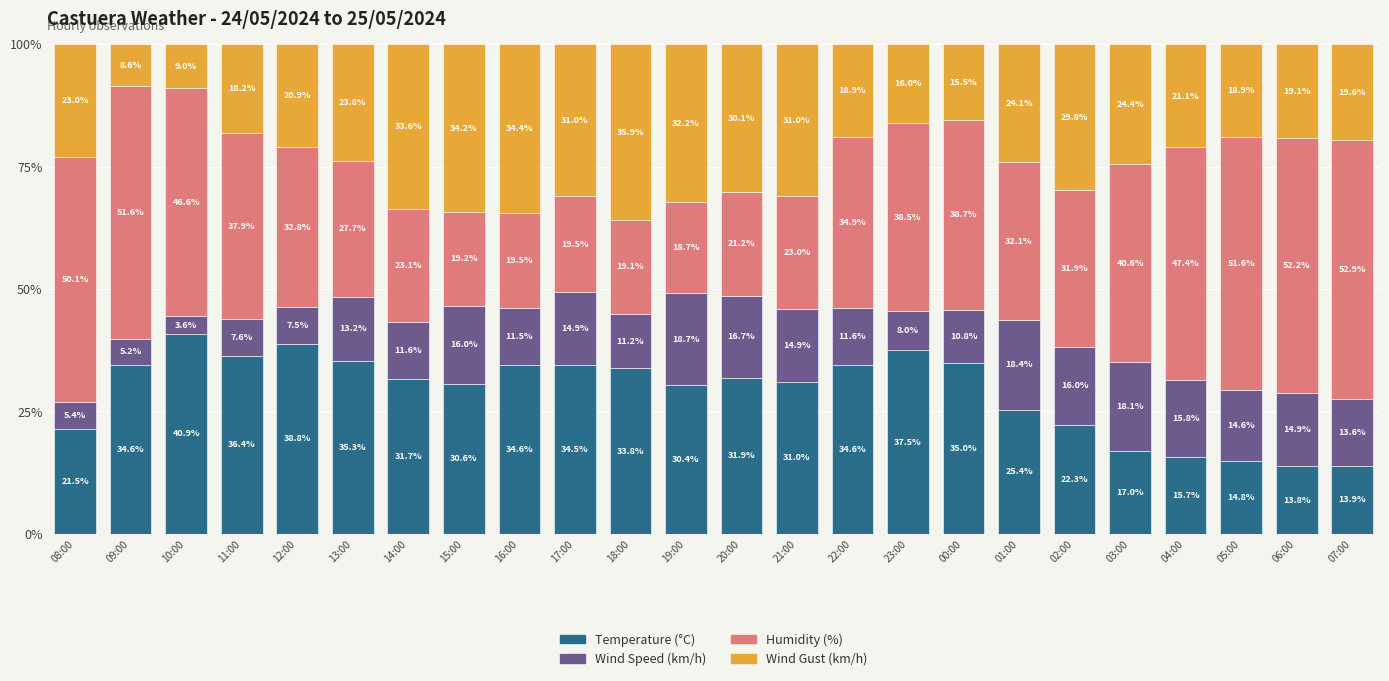

The value of Temperature (°C) at 13:00 is 59.6. True or false?

False